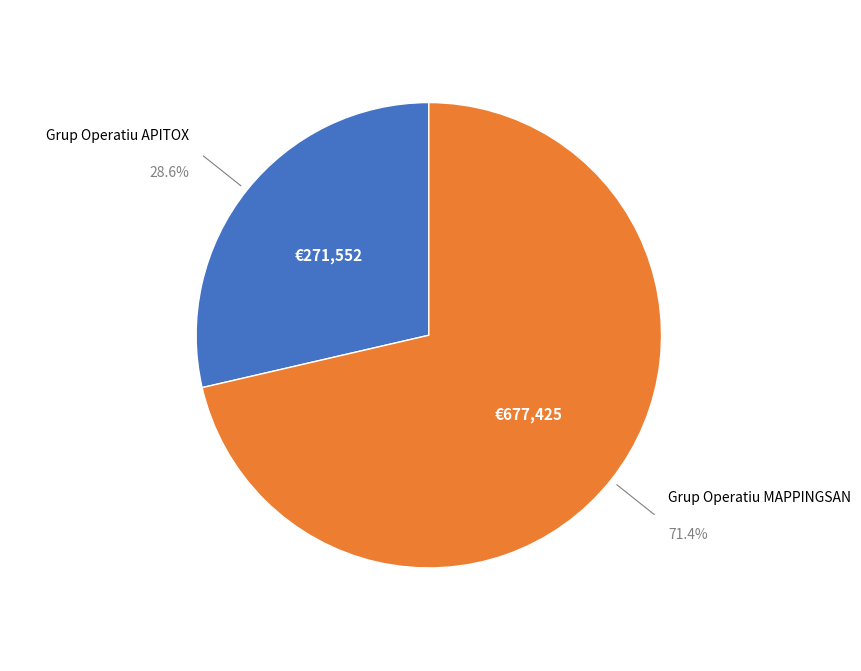

How many segments does this pie chart have?

2